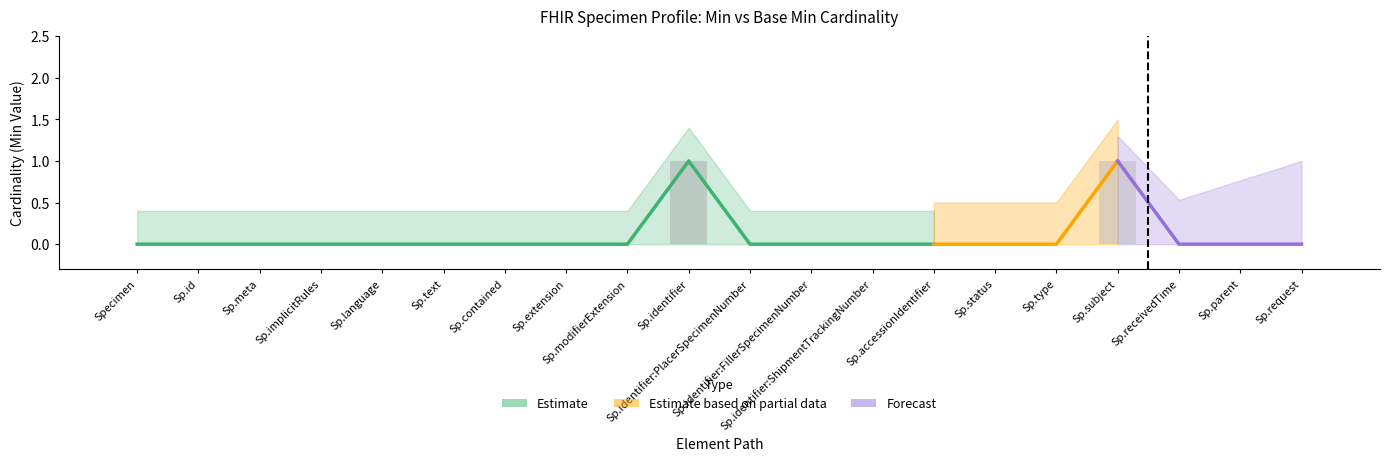

List the labels in order of value, largest first.

Sp.identifier, Sp.subject, Specimen, Sp.id, Sp.meta, Sp.implicitRules, Sp.language, Sp.text, Sp.contained, Sp.extension, Sp.modifierExtension, Sp.identifier:PlacerSpecimenNumber, Sp.identifier:FillerSpecimenNumber, Sp.identifier:ShipmentTrackingNumber, Sp.accessionIdentifier, Sp.status, Sp.type, Sp.receivedTime, Sp.parent, Sp.request